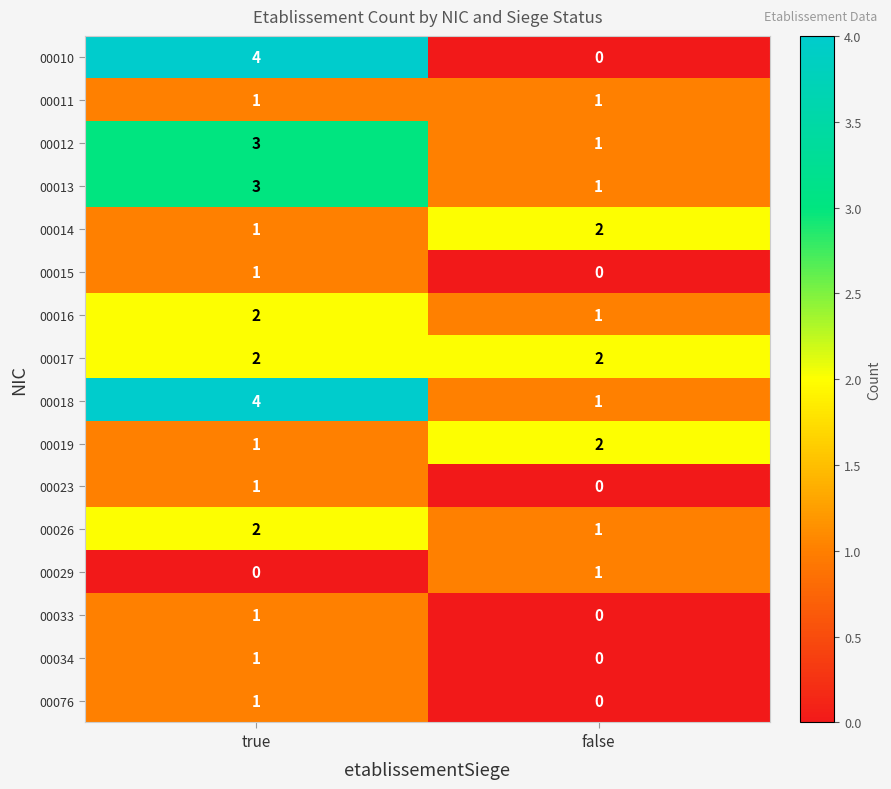

List the labels in order of 00023 value, largest first.

true, false